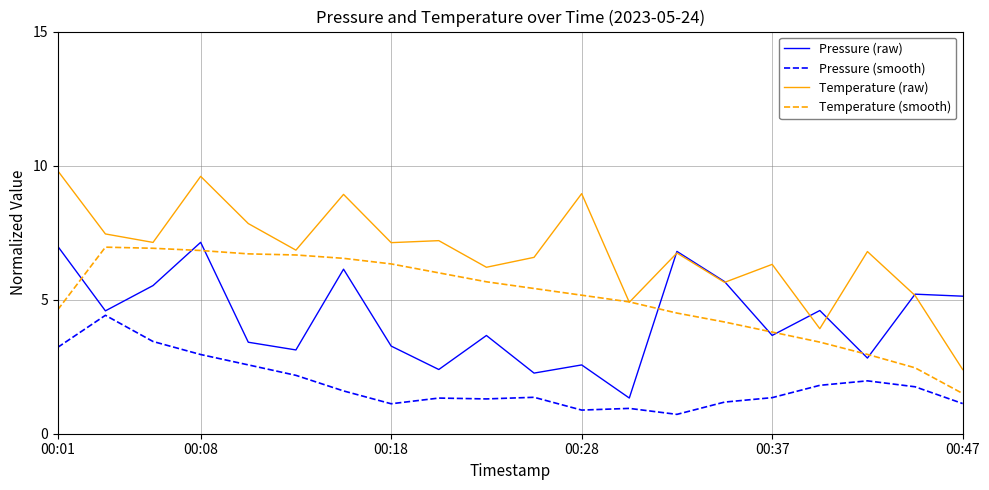

True or false: Pressure (smooth) and Temperature (smooth) intersect in this chart.

False